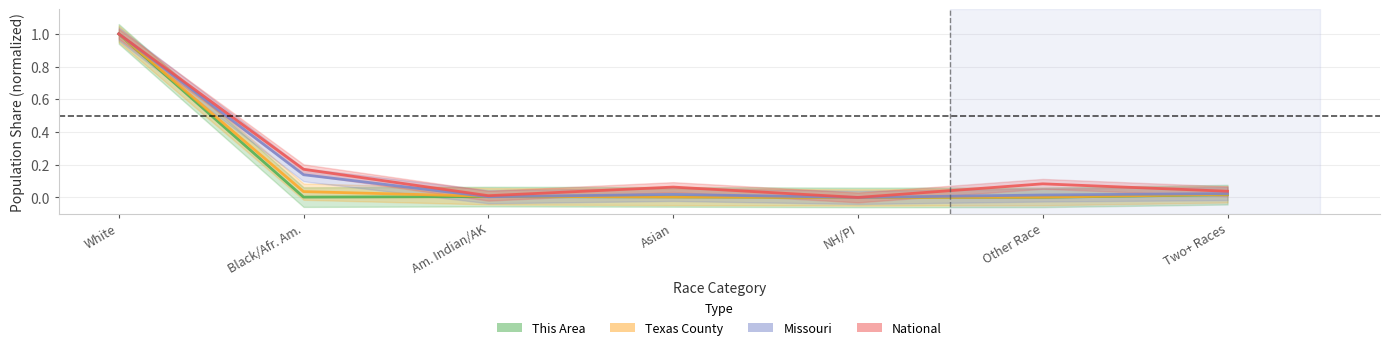

At which category is the sum across all series the highest?

White